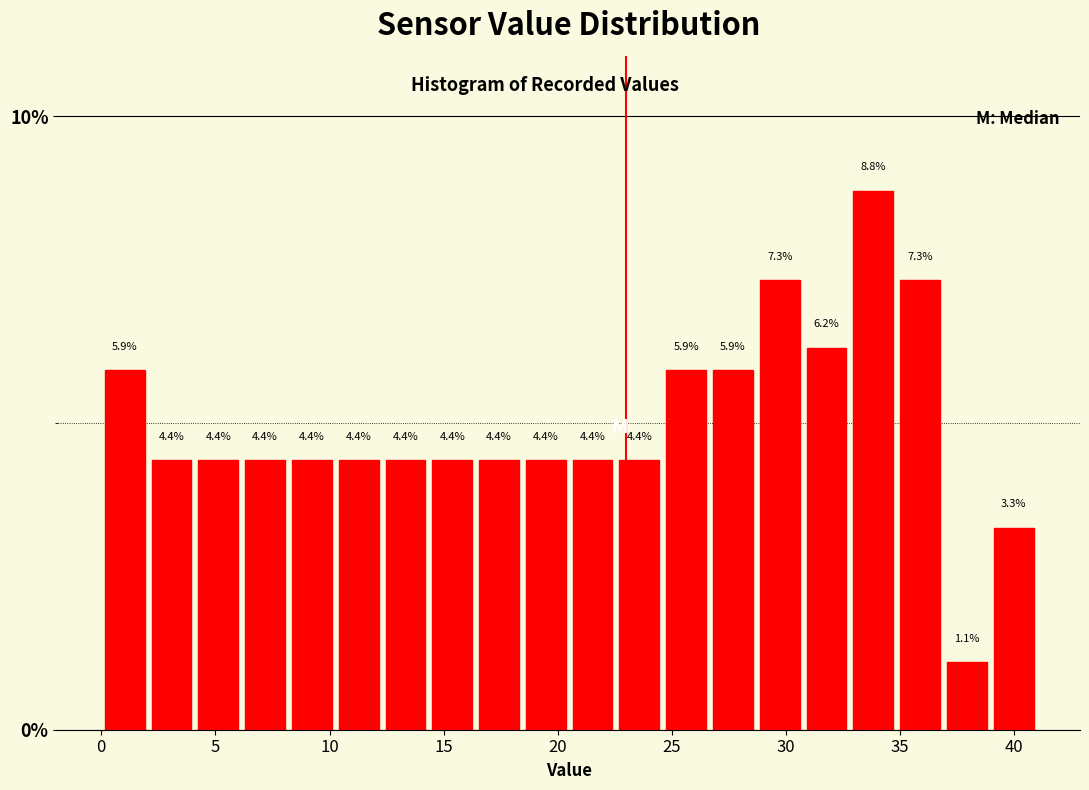

What is the height of the bar covering 18.45 to 20.50 on the x-axis? The bar edges are not printed on the chart, so give them approximately, as read against the axis.

4.4